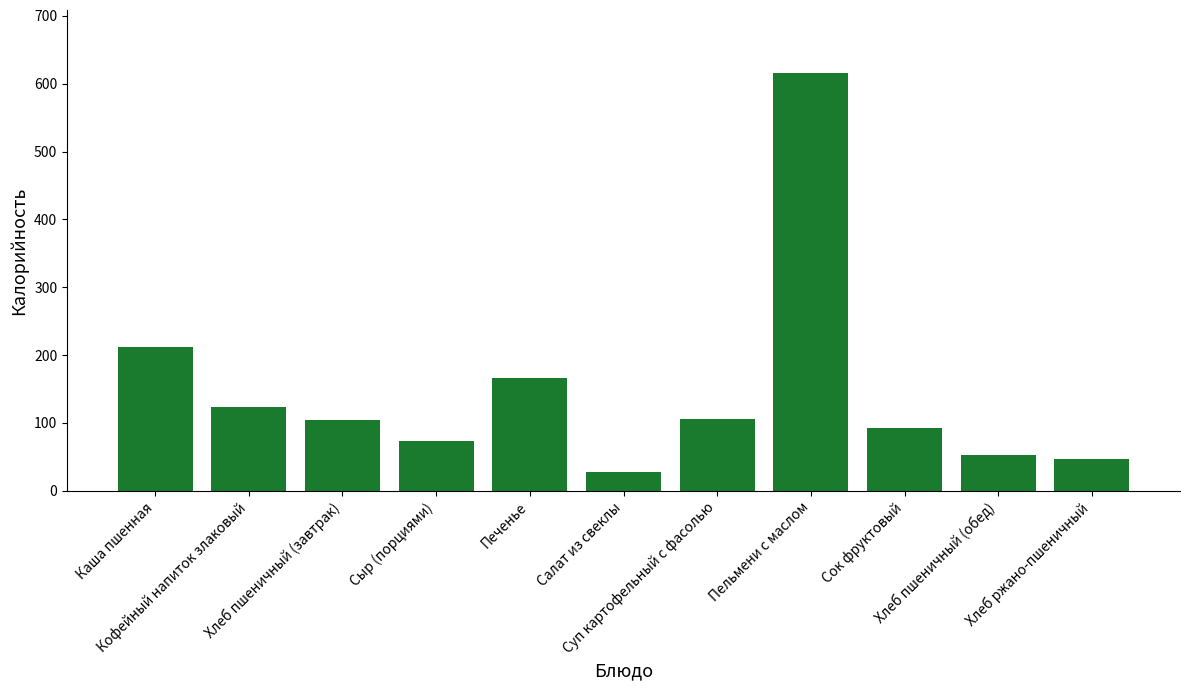

The value at Суп картофельный с фасолью is 28.5. True or false?

False